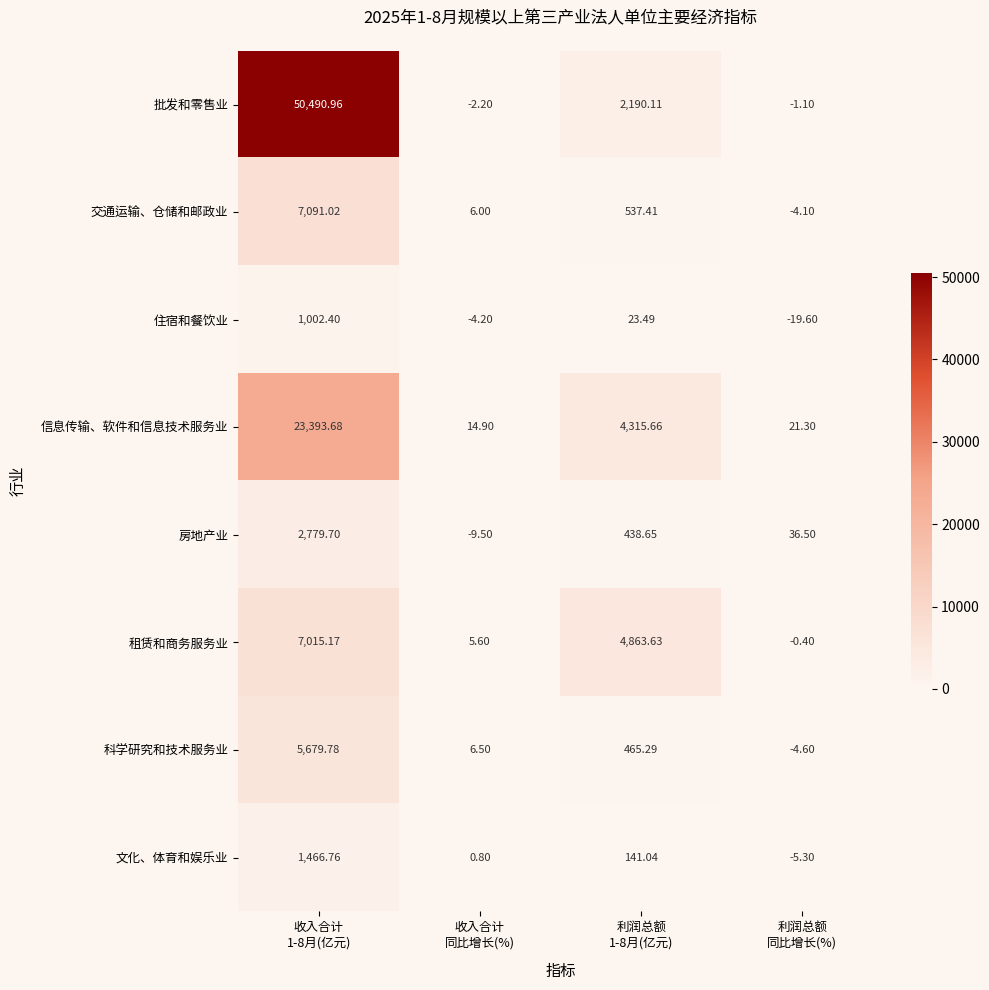

Which series has the largest range (max minus min)?

批发和零售业